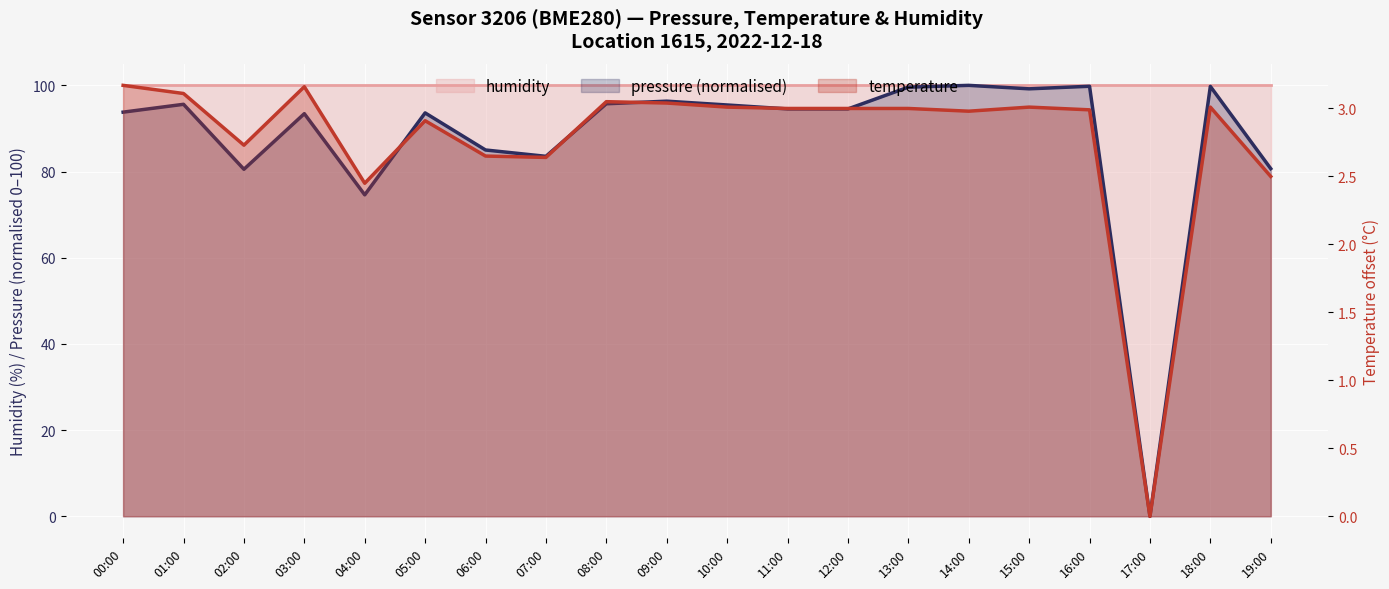

Which series has the largest range (max minus min)?

pressure